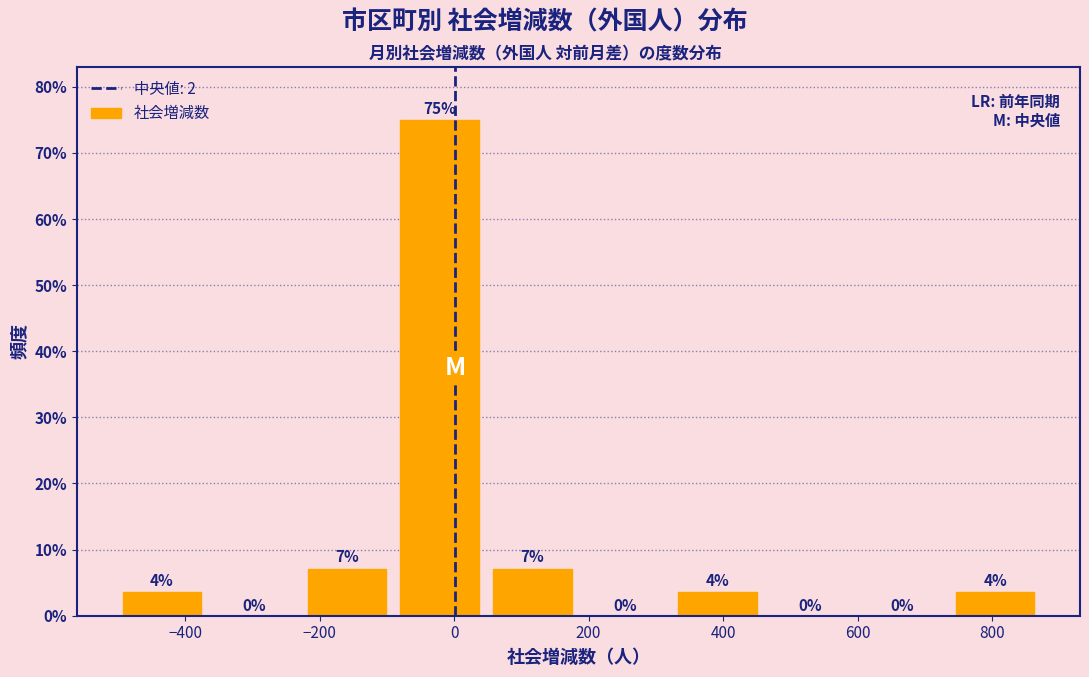

Over which range of the x-axis is the bar tallest?

-100 to 40